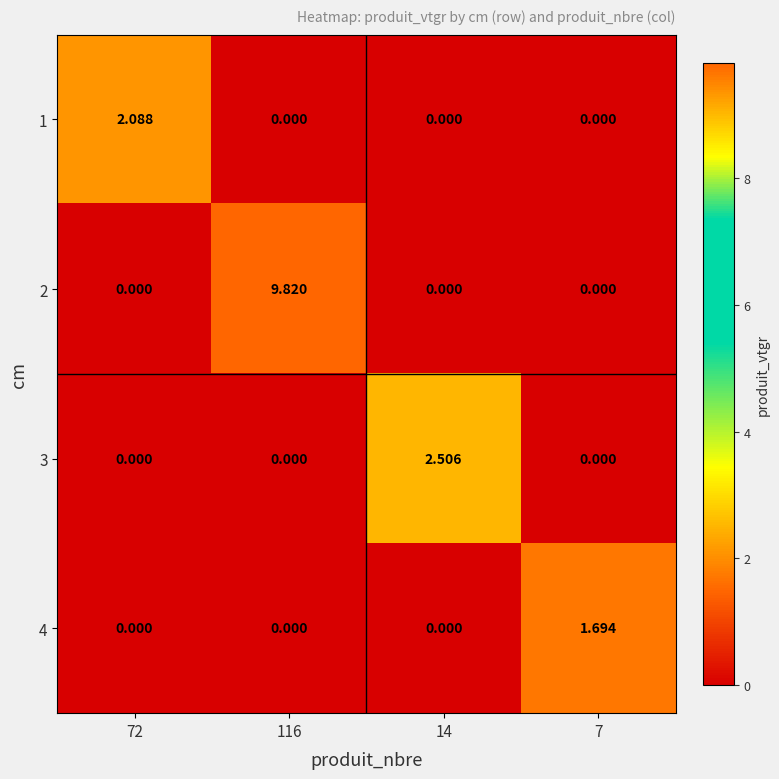

How many positive values does the 2 series have?

1